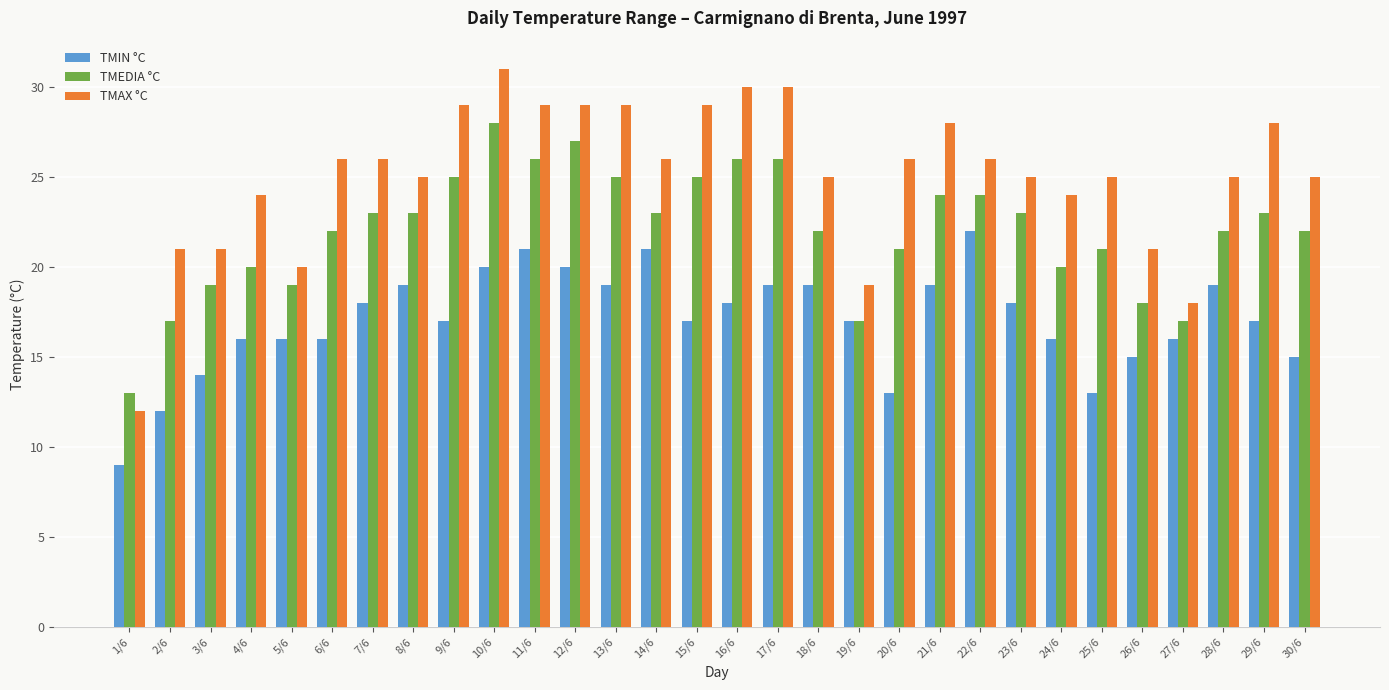

Which series has the widest spread of values?

TMAX °C